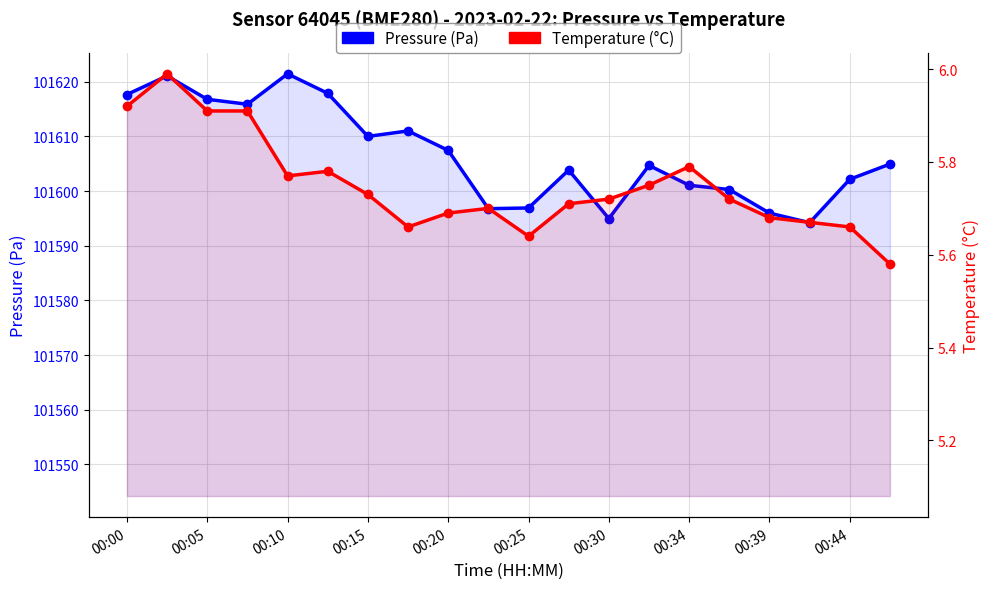

What position from the left is 00:05?

2